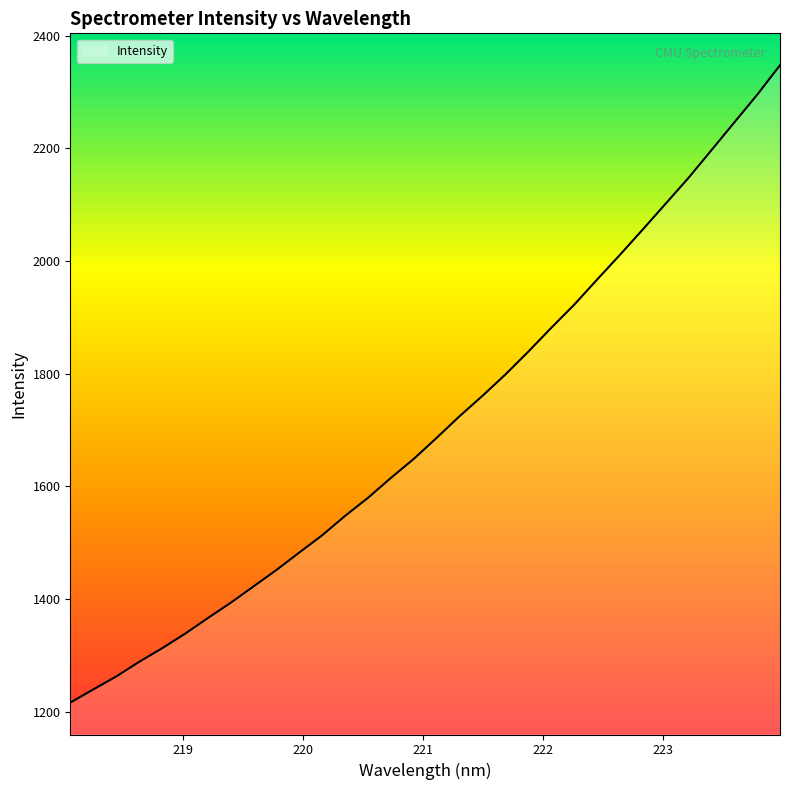

What is the minimum value shown in the chart?

1215.8